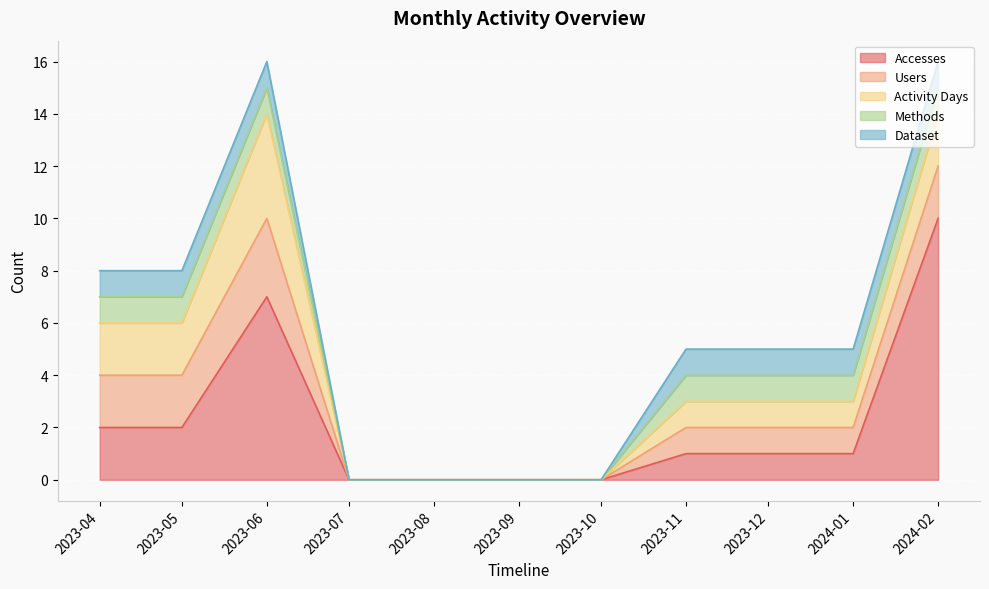

How many data points in Activity Days are above 1?

4